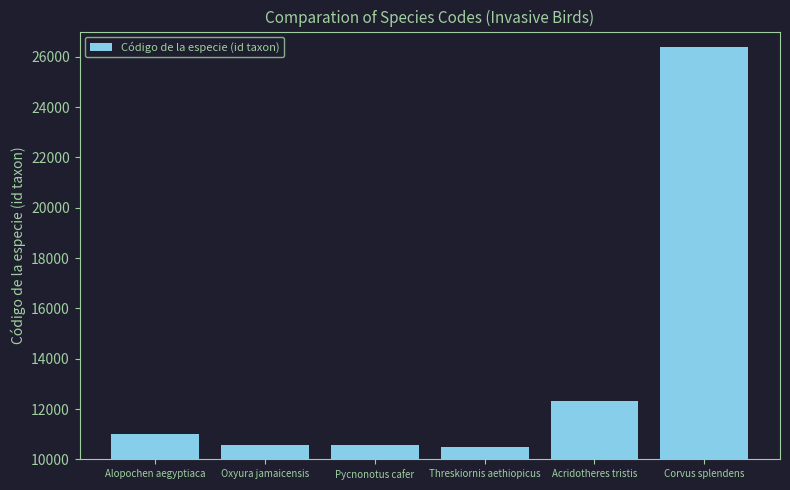

The chart shows a value of 2685 at Acridotheres tristis. True or false?

False